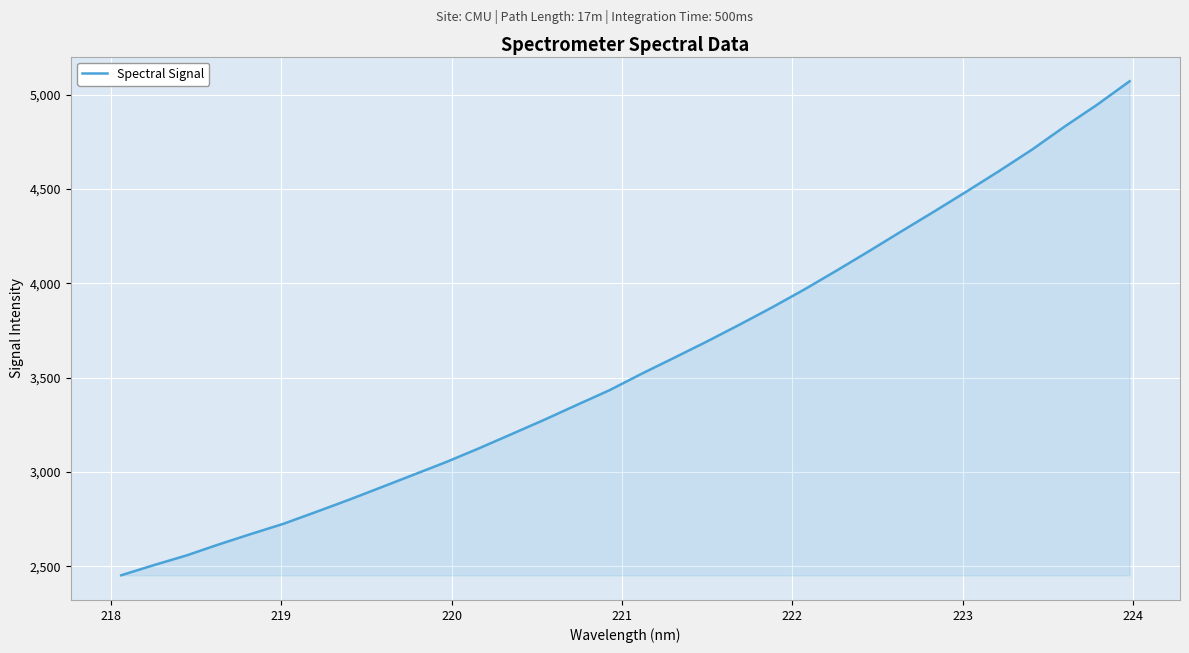

What is the average value?

3578.5